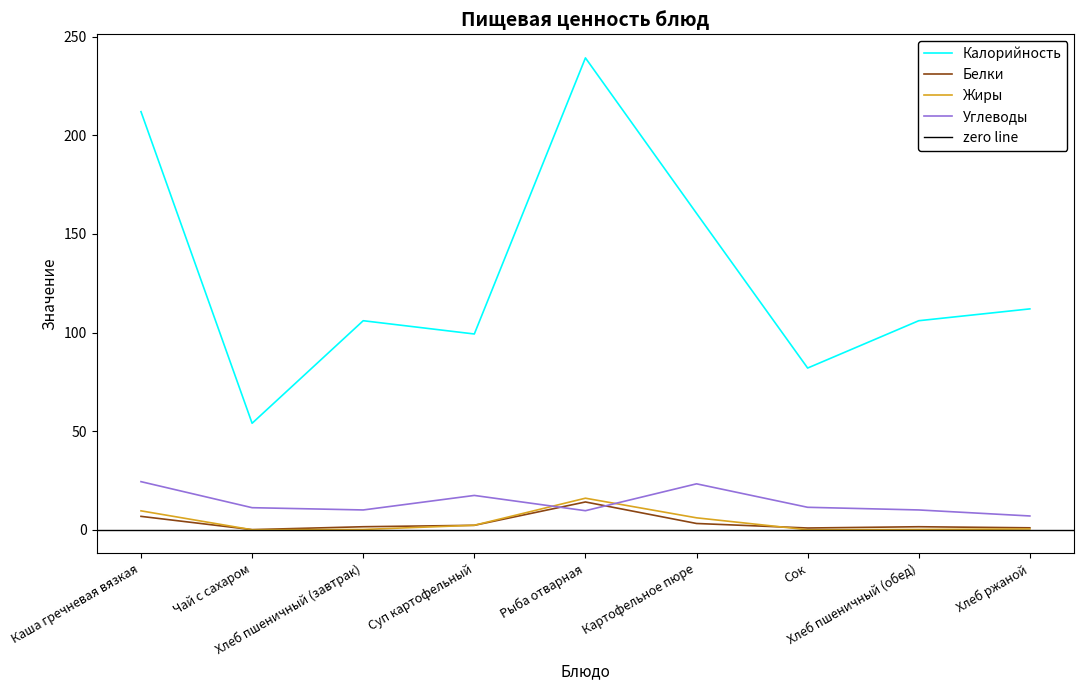

What is the value of the Белки point at the 4th from the left?

2.3